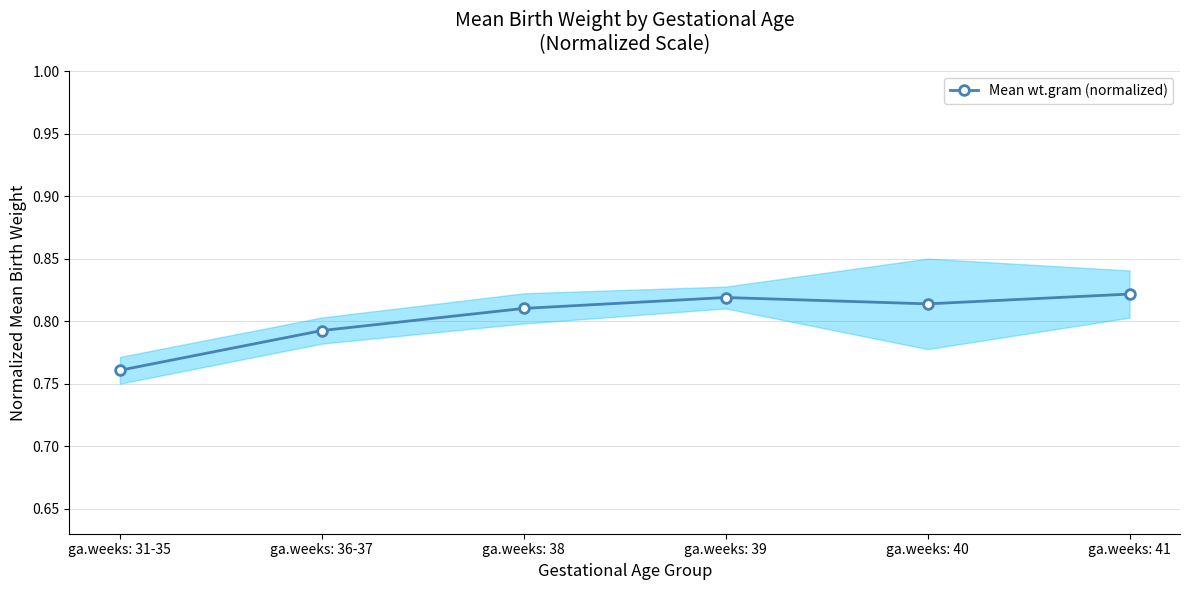

What is the sum of the values at ga.weeks: 41 and ga.weeks: 31-35?

1.6